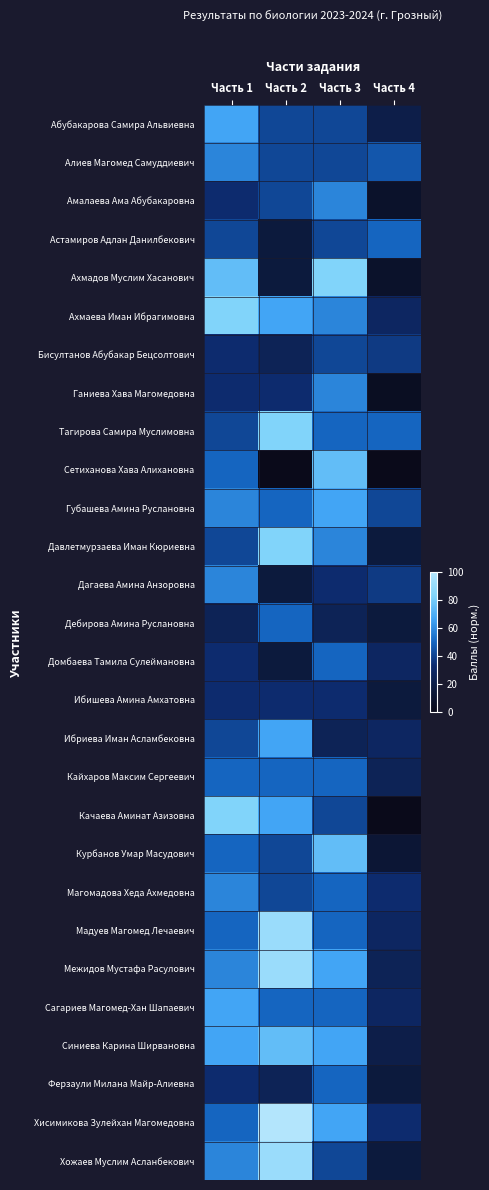

How many data points does each series have?

4